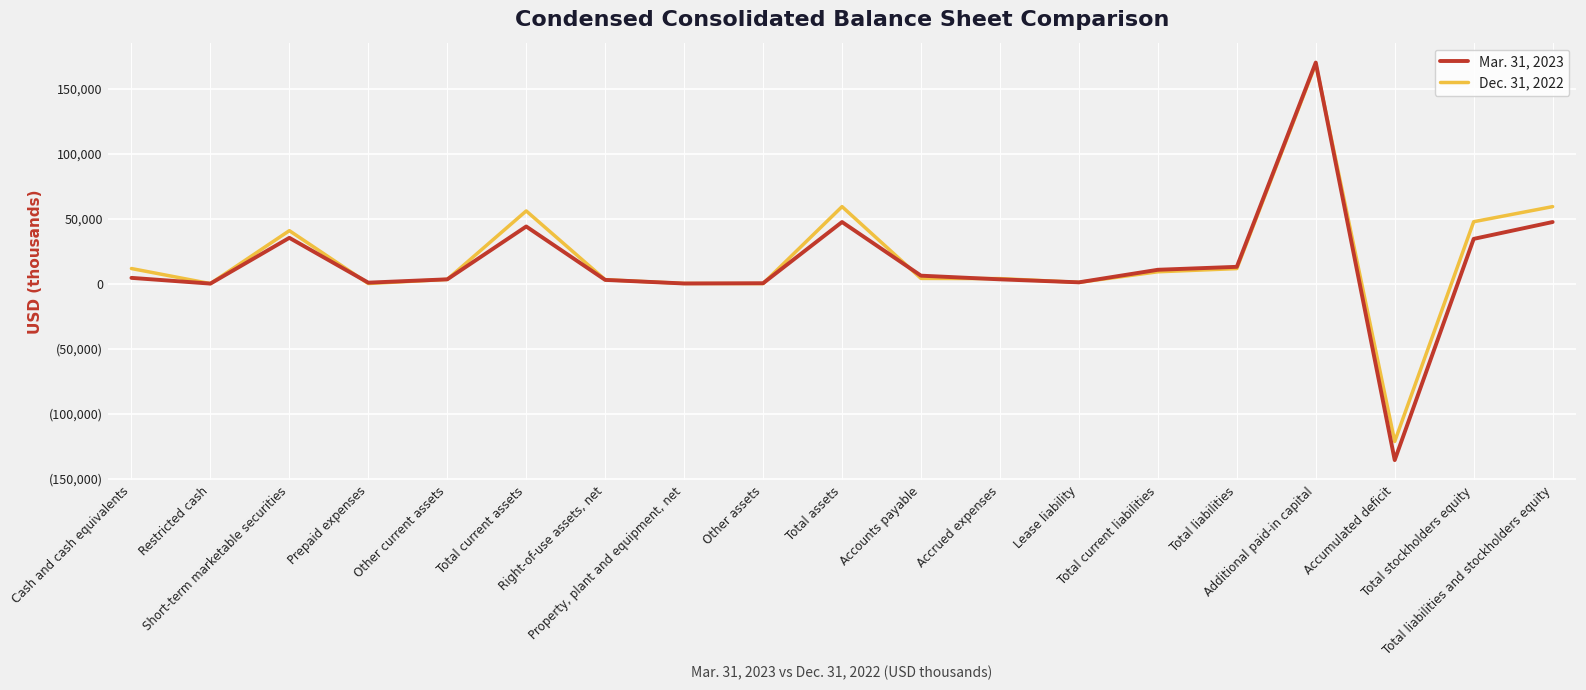

Which series has the largest total across all categories?

Dec. 31, 2022